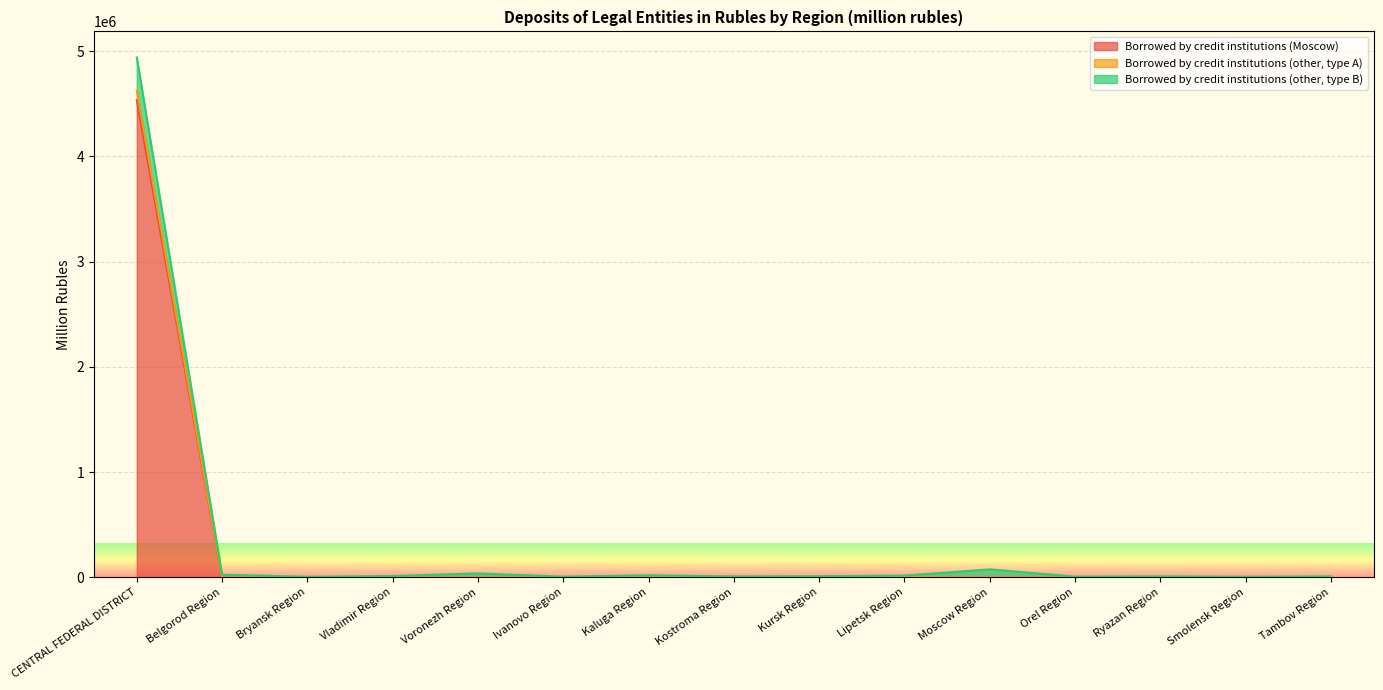

What is the difference between the second highest and second lowest values in the Borrowed by credit institutions (other, type A) series?

4137